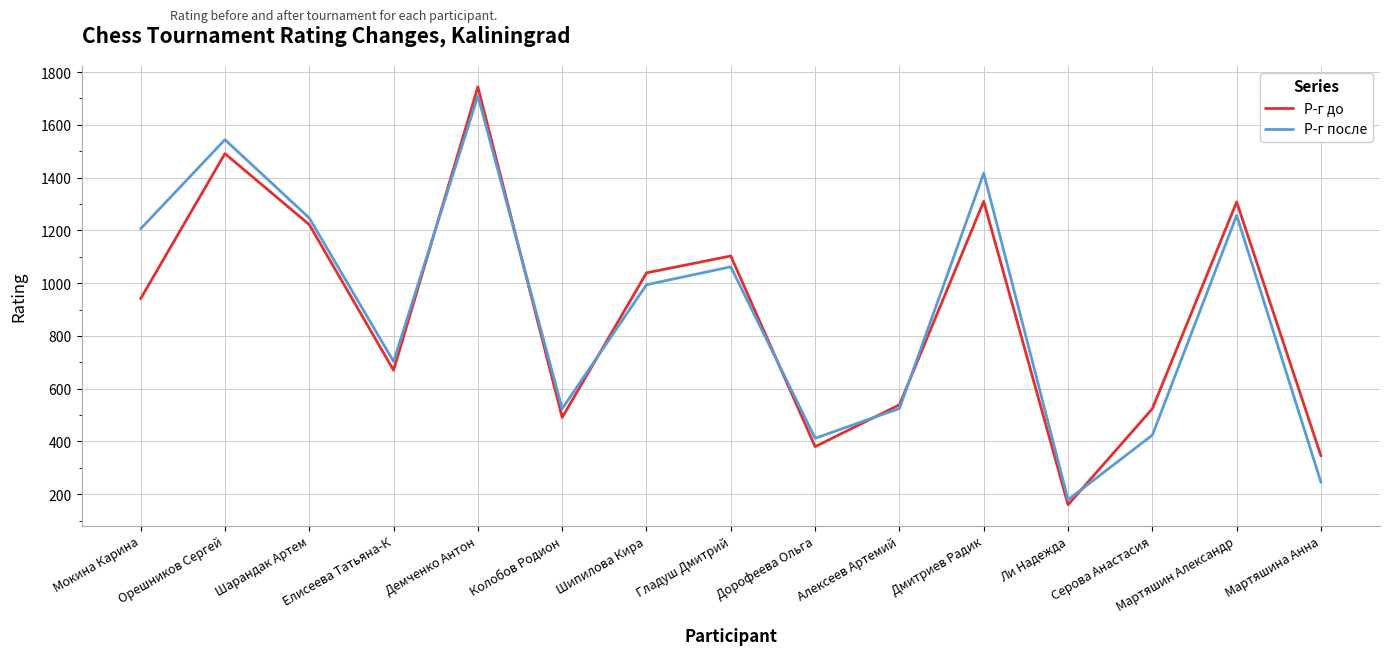

How many series are shown in this chart?

2